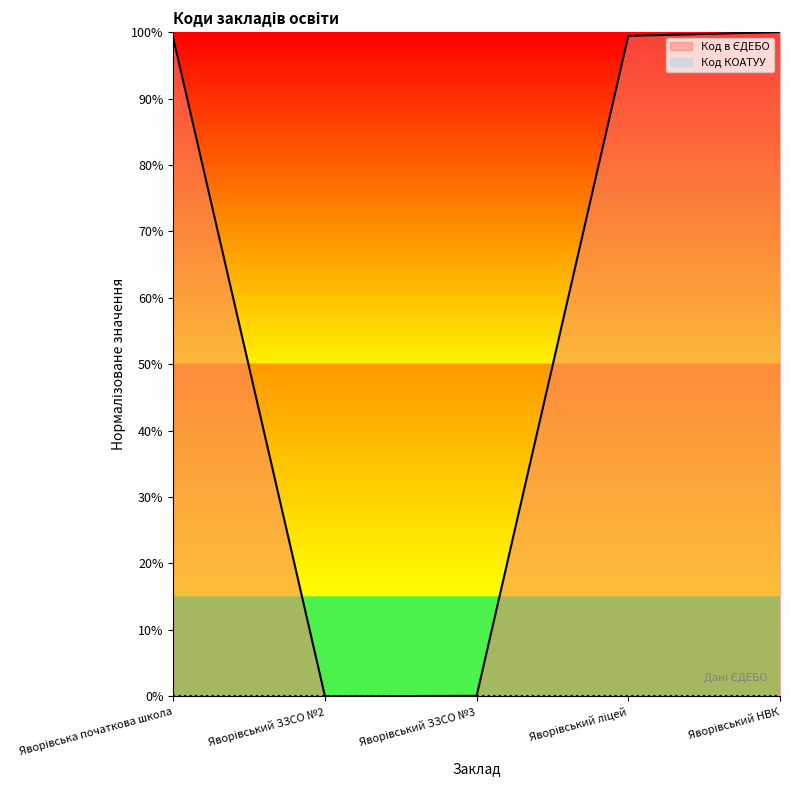

What position from the right is Яворівський НВК?

1